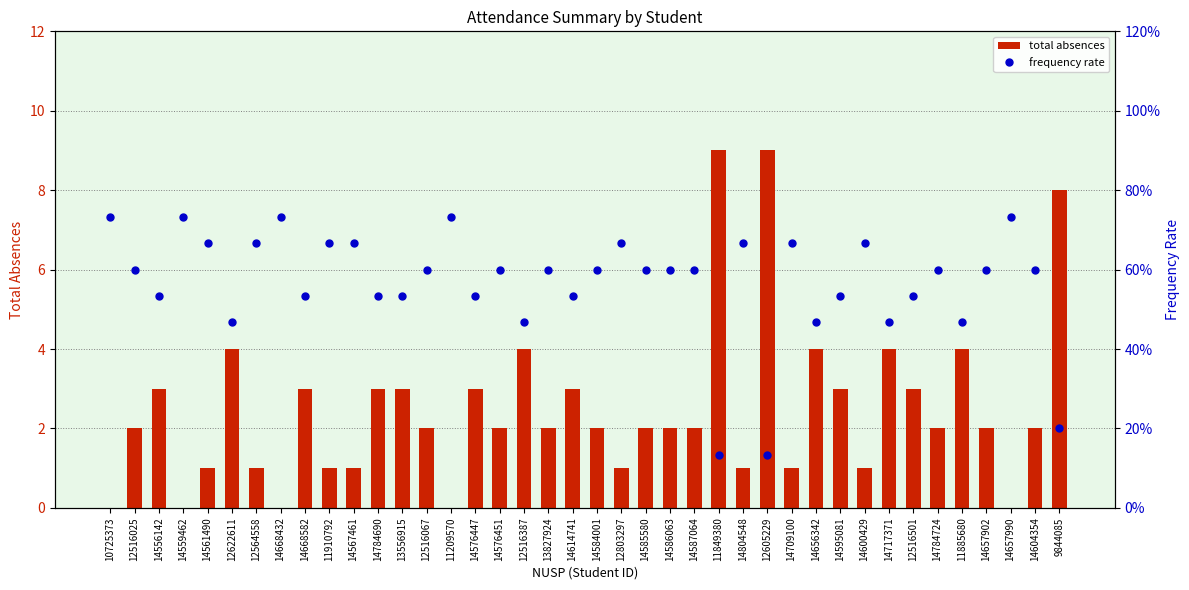

Where is total absences nearest to the value 4?

12622611